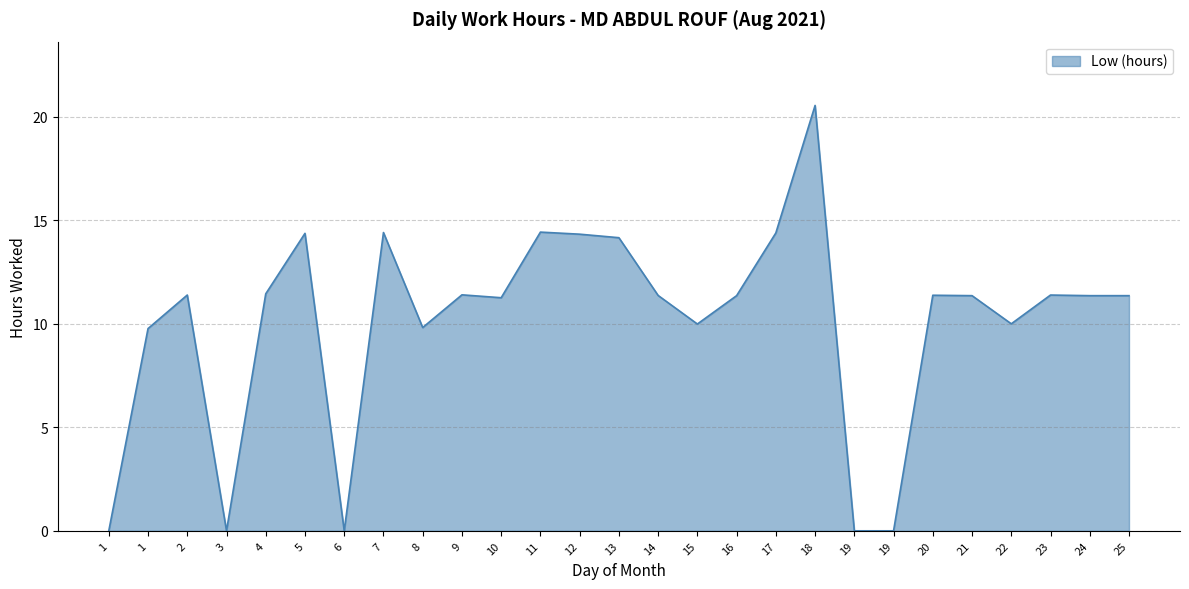

Reading left to right, transcribe all the data shown in this chart.

1=0.0	1=9.8	2=11.4	3=0.0	4=11.4	5=14.4	6=0.0	7=14.4	8=9.8	9=11.4	10=11.3	11=14.4	12=14.3	13=14.2	14=11.4	15=10.0	16=11.4	17=14.4	18=20.6	19=0.0	19=0.0	20=11.4	21=11.4	22=10.0	23=11.4	24=11.4	25=11.4